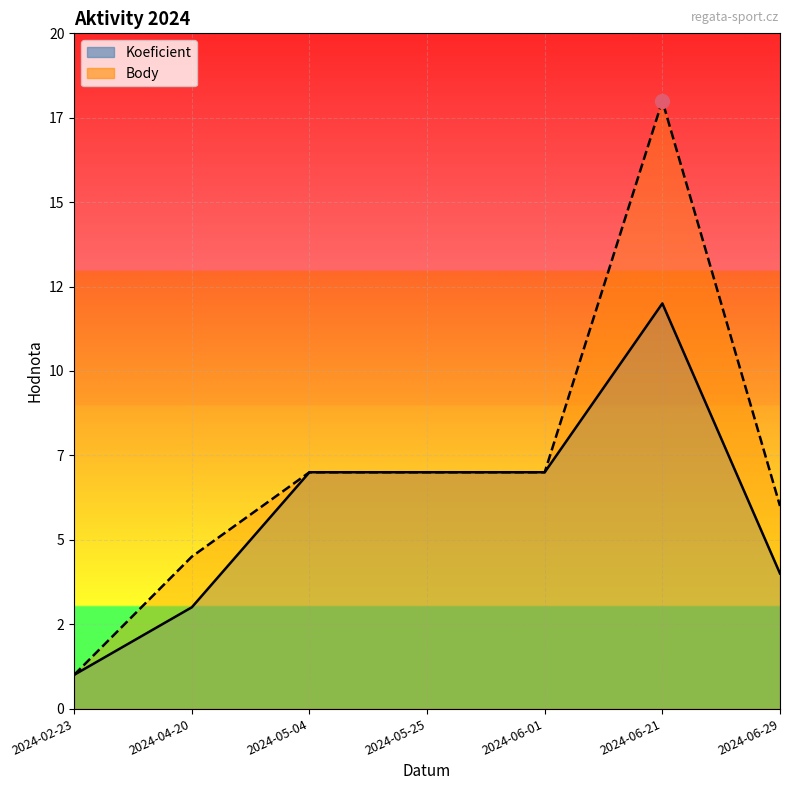

Does the chart display data point markers on the line(s)?

No